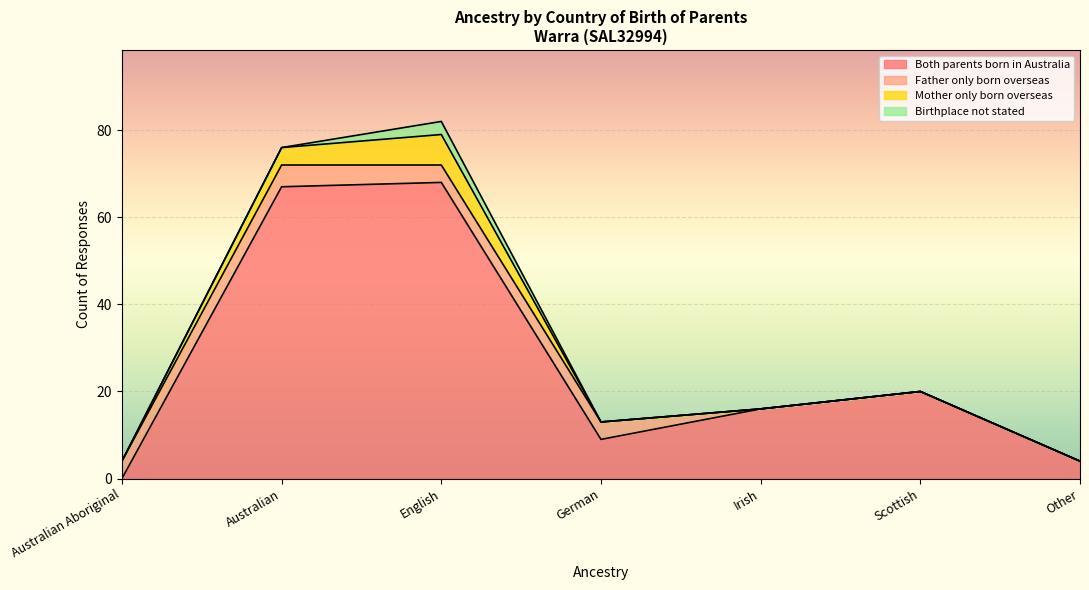

List the series in order of their peak value, lowest first.

Birthplace not stated, Father only born overseas, Mother only born overseas, Both parents born in Australia